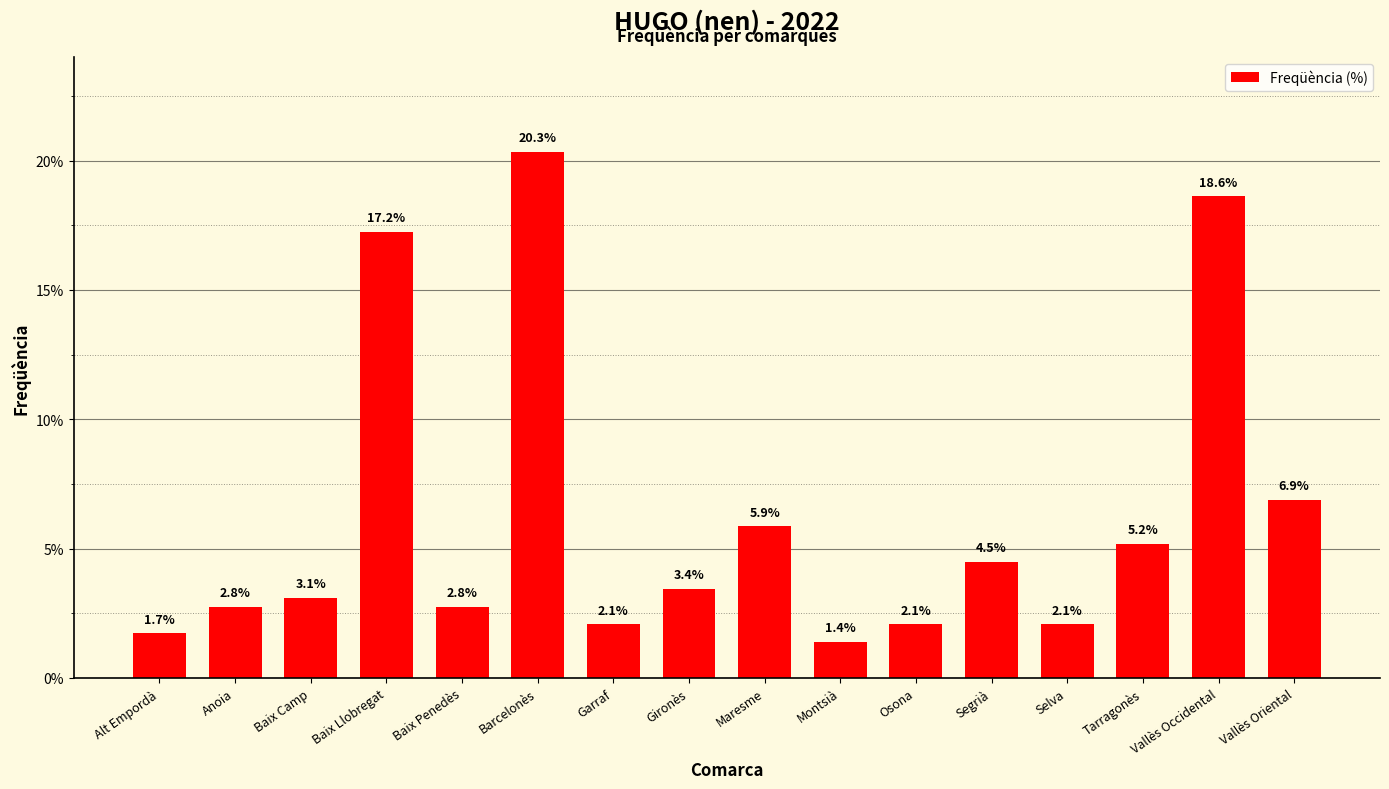

Which has a higher value, Alt Empordà or Osona?

Osona